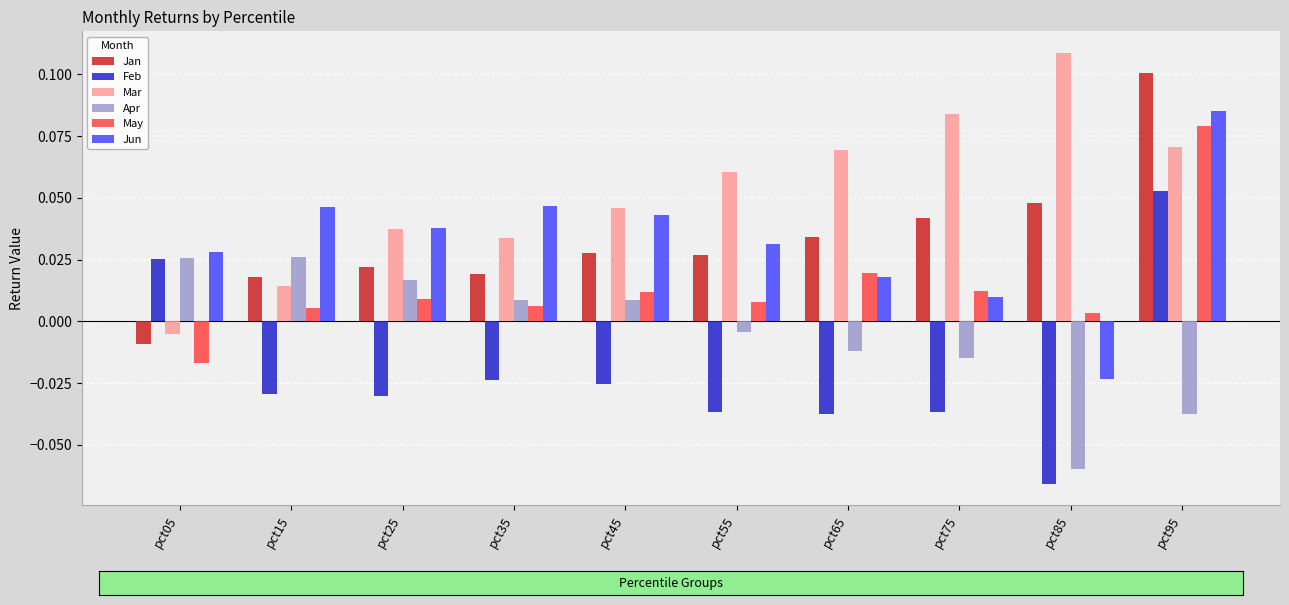

At which label is Jan closest to 0?

pct05